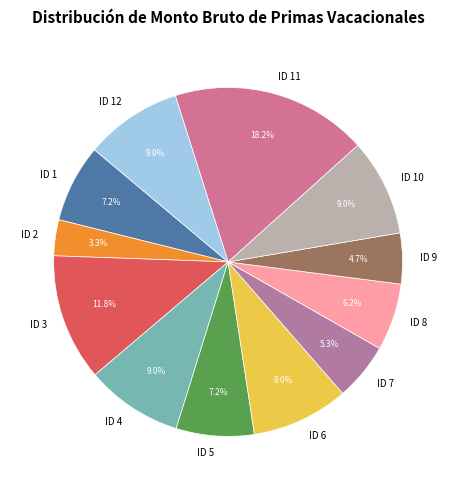

What is the ratio of the value at ID 9 to the value at ID 7?

0.9